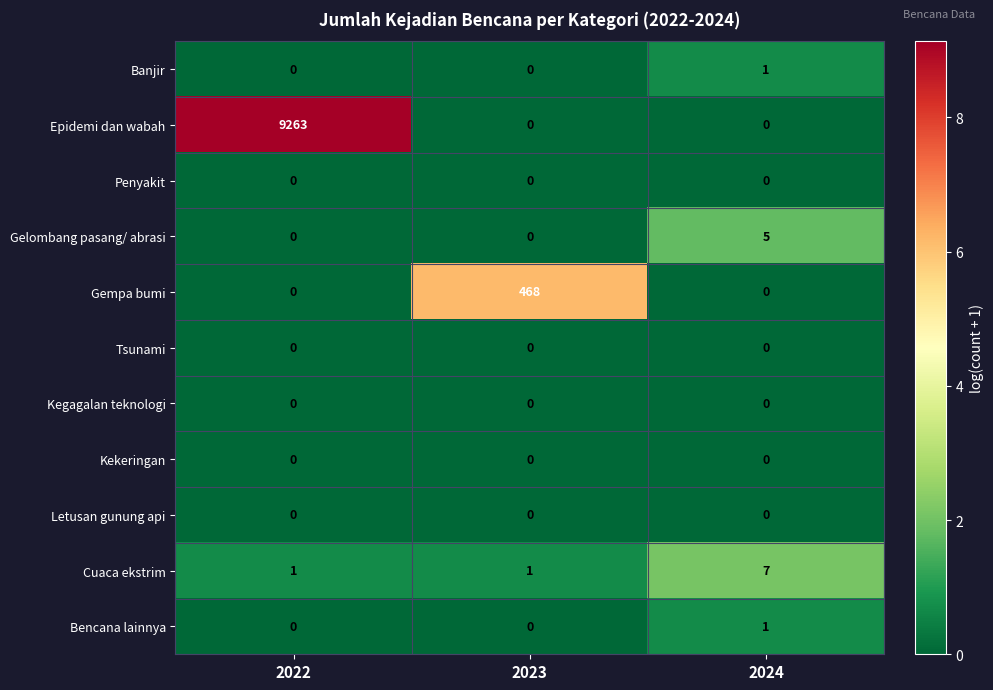

Which series changed the most between 2022 and 2023?

Epidemi dan wabah